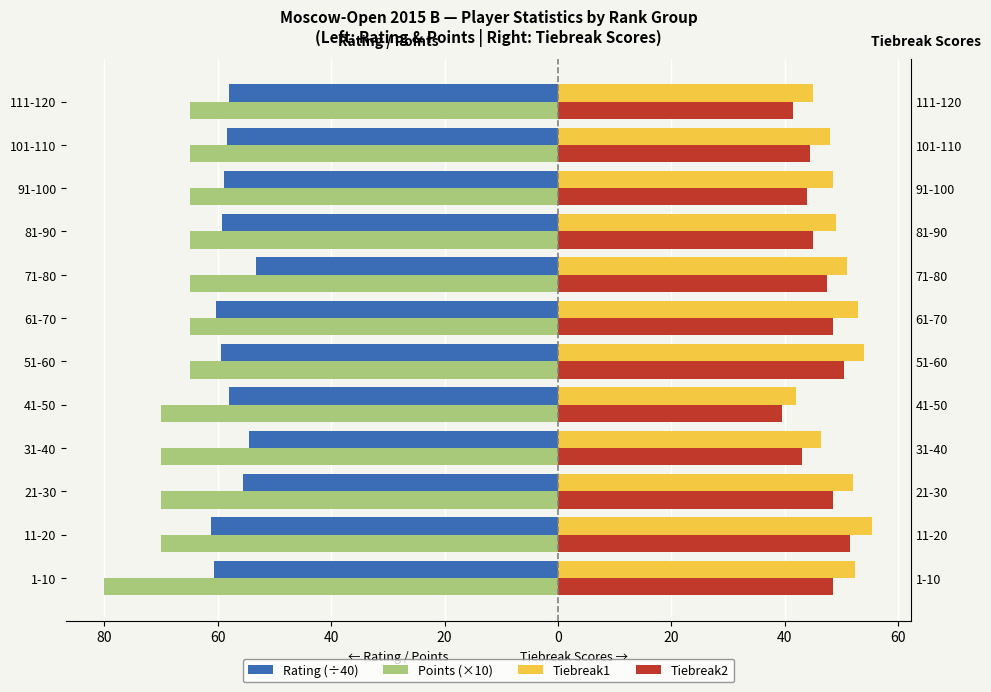

What are all the series names shown in the legend?

Rating (÷40), Points (×10), Tiebreak1, Tiebreak2